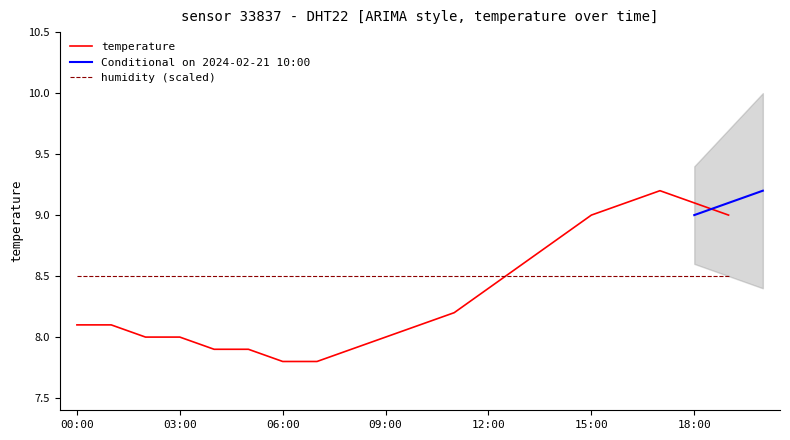

What is the maximum value shown in the chart?

9.2